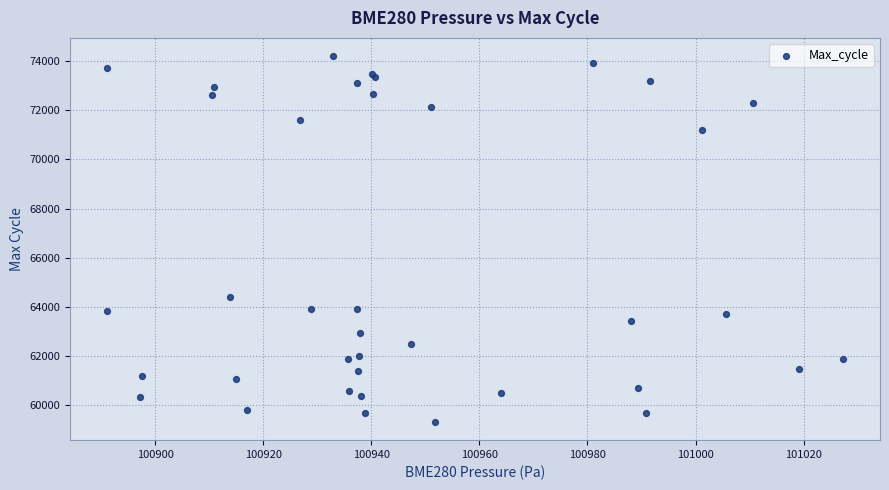

What Y value in the scatter plot is closest to 66757?

64376